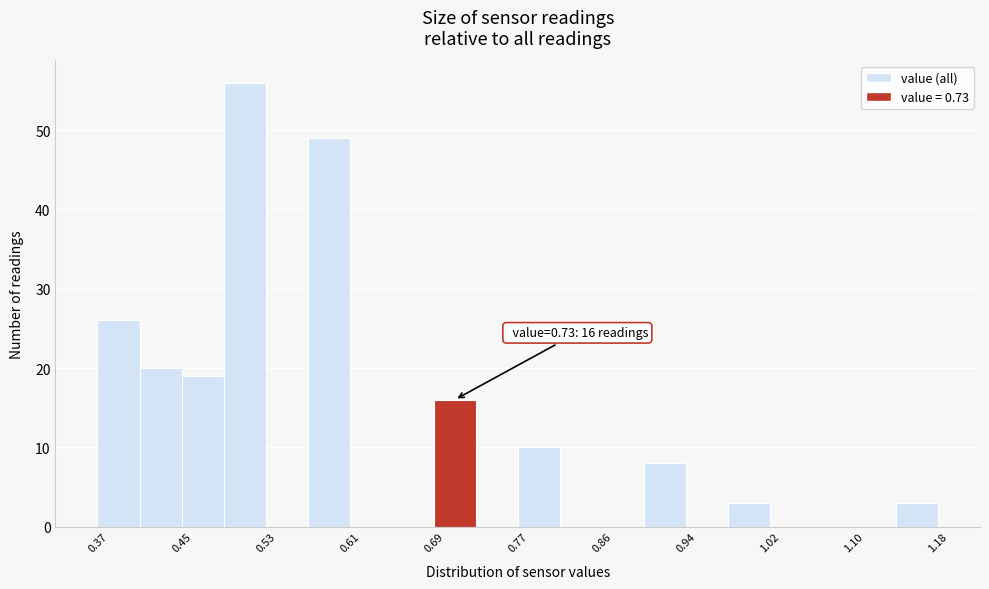

Over which range of the x-axis is the bar tallest?

0.49 to 0.53